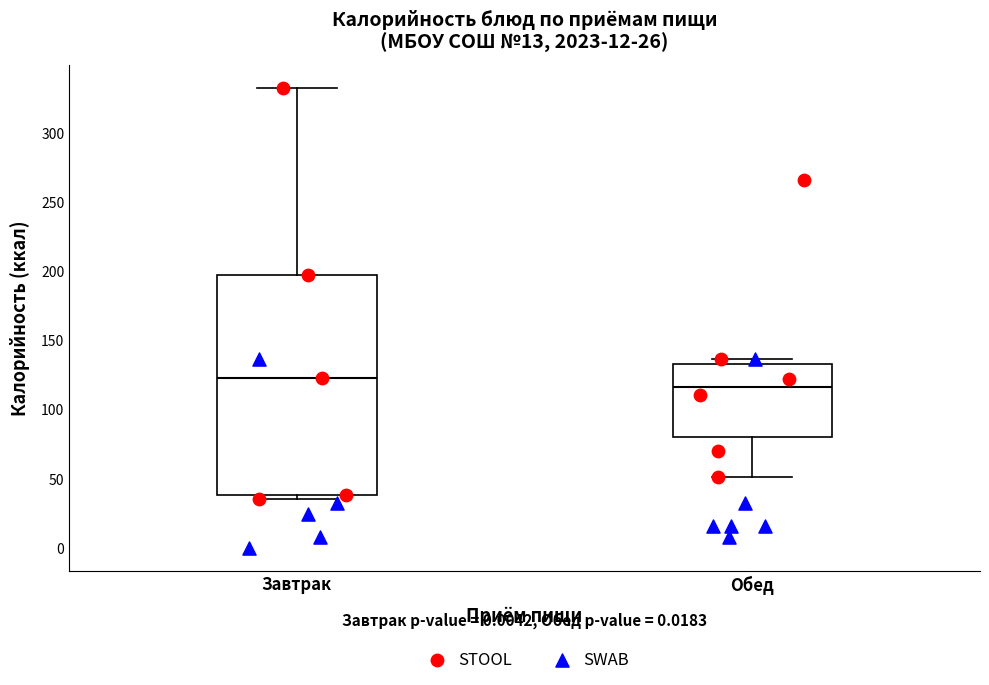

Which box is the tallest, from its lower edge to its upper edge?

Завтрак